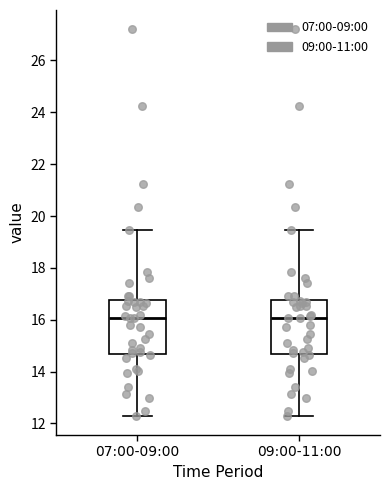

Reading left to right, transcribe this box plot: for each box, give where its median line is, the range the box spans, and where its two whiskers end, as read against the y-axis. The values are not printed on the chart, so give them approximately, as read against the axis.

07:00-09:00: median 16.0, box 14.6 to 16.8, whiskers 12.4 to 19.4
09:00-11:00: median 16.0, box 14.6 to 16.8, whiskers 12.4 to 19.4